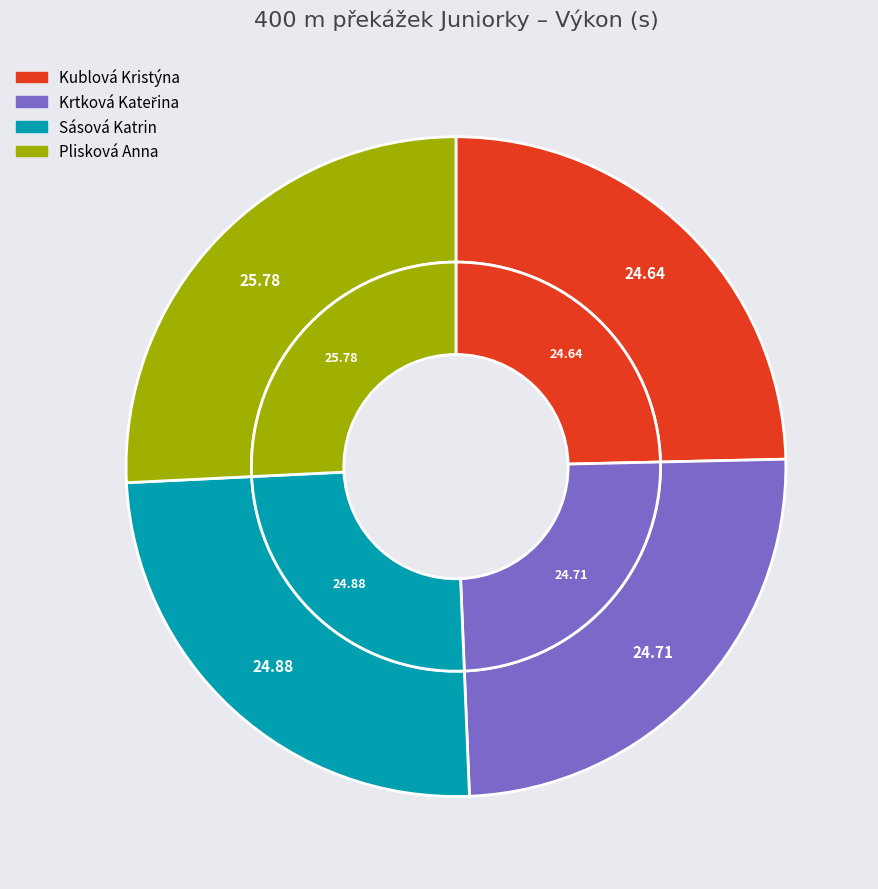

True or false: Krtková Kateřina accounts for 20% of the total.

False